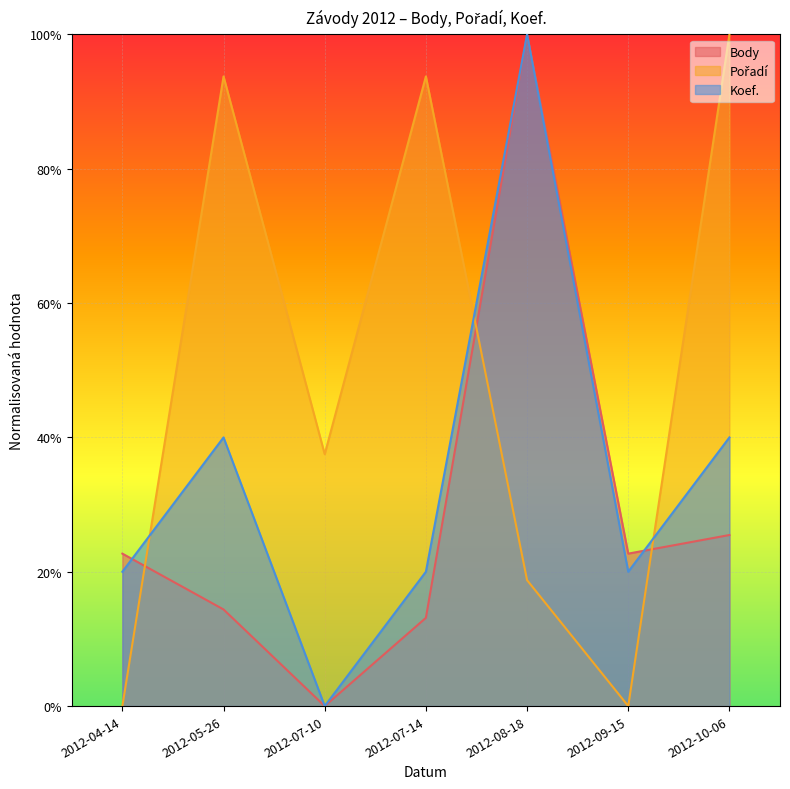

How many data points does each series have?

7